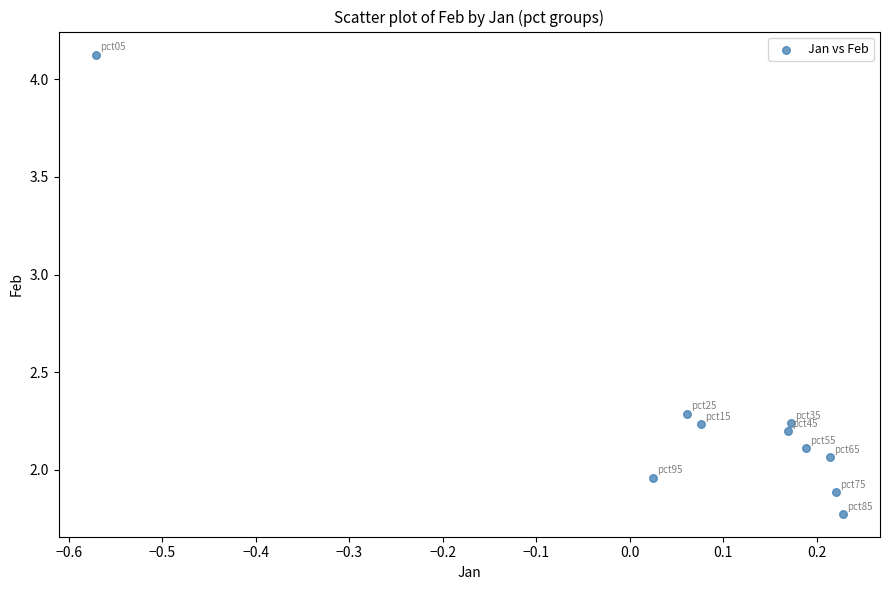

What is the average Y value?

2.3